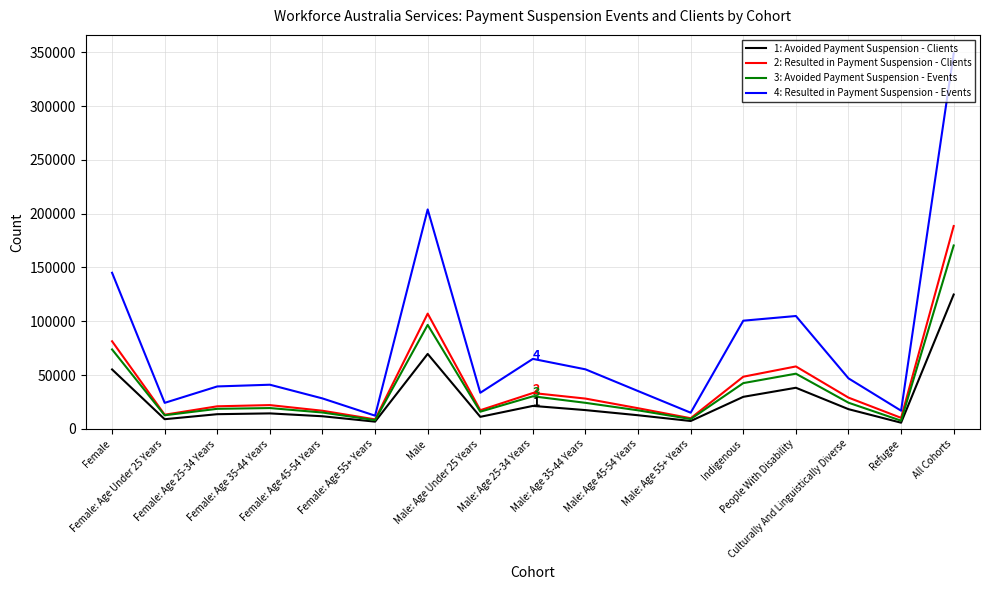

Does the chart have visible grid lines?

Yes